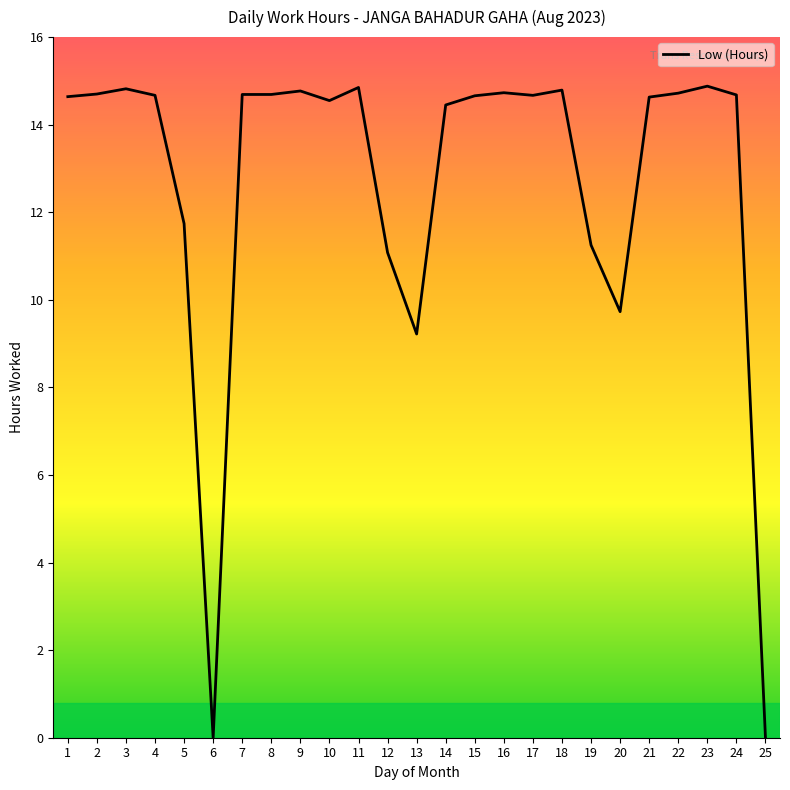

The value at 3 is 14.8. True or false?

True